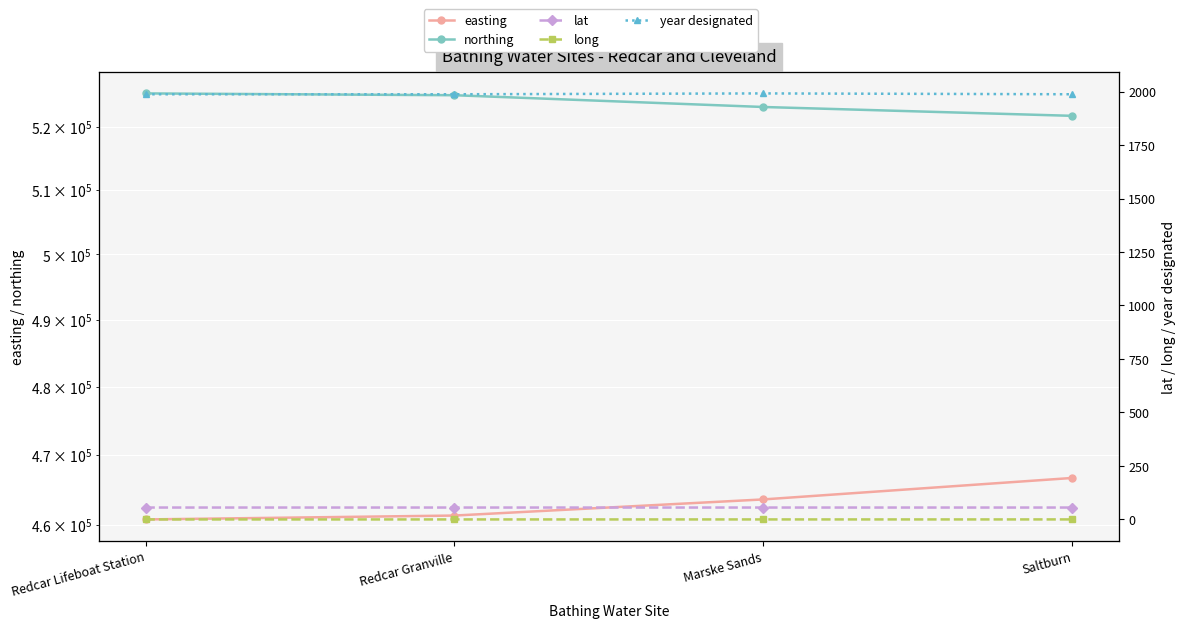

Is the value of northing at Redcar Lifeboat Station greater than the value of lat at Redcar Lifeboat Station?

Yes